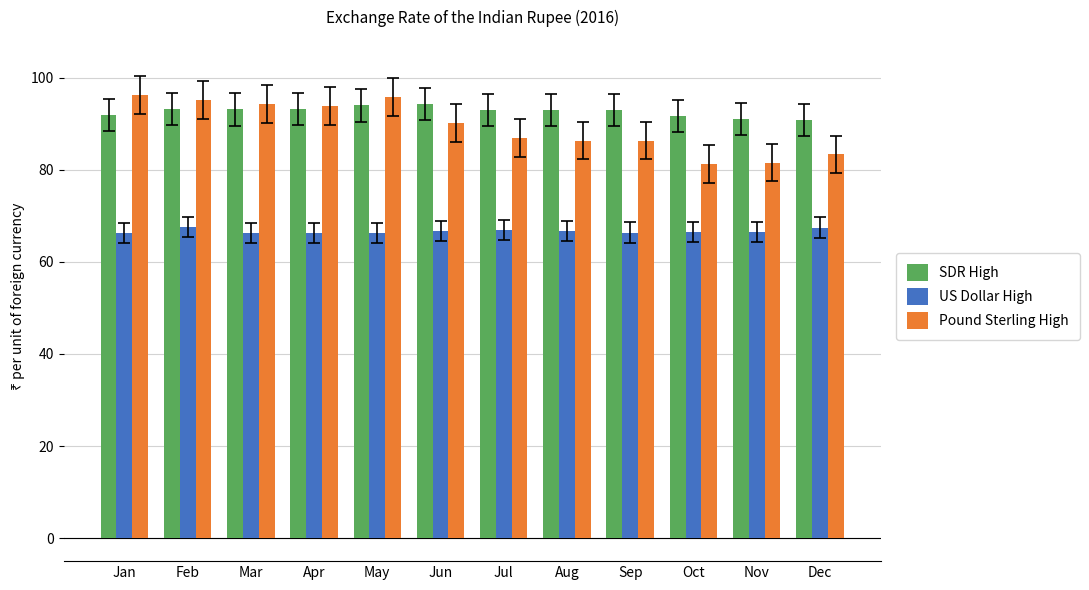

Which series has the widest spread of values?

Pound Sterling High